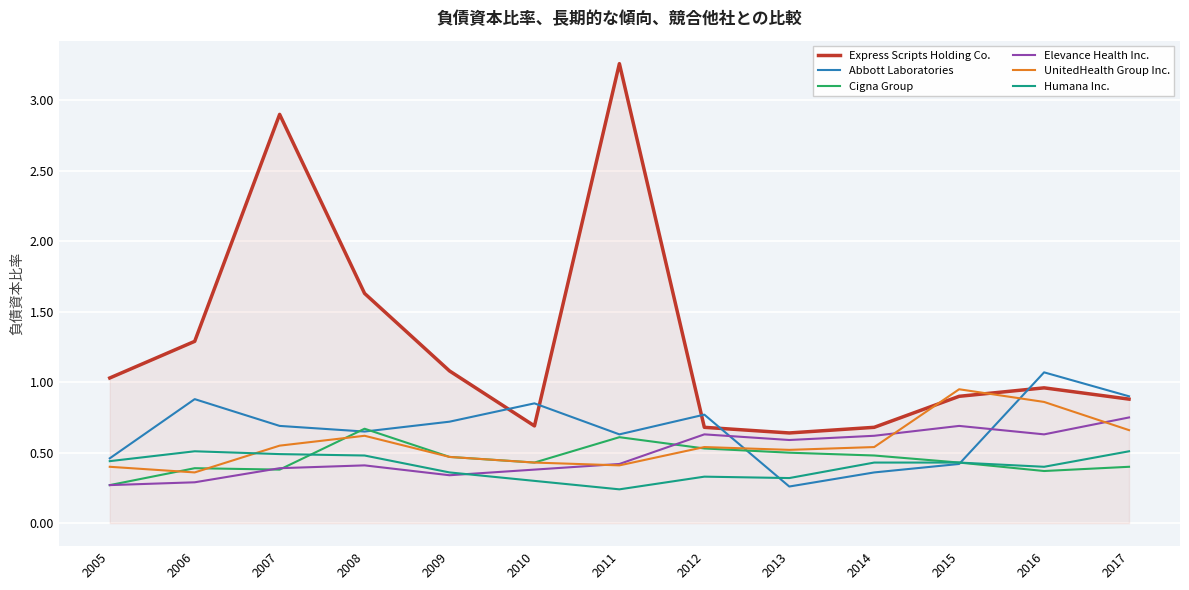

Which series has the widest spread of values?

Express Scripts Holding Co.